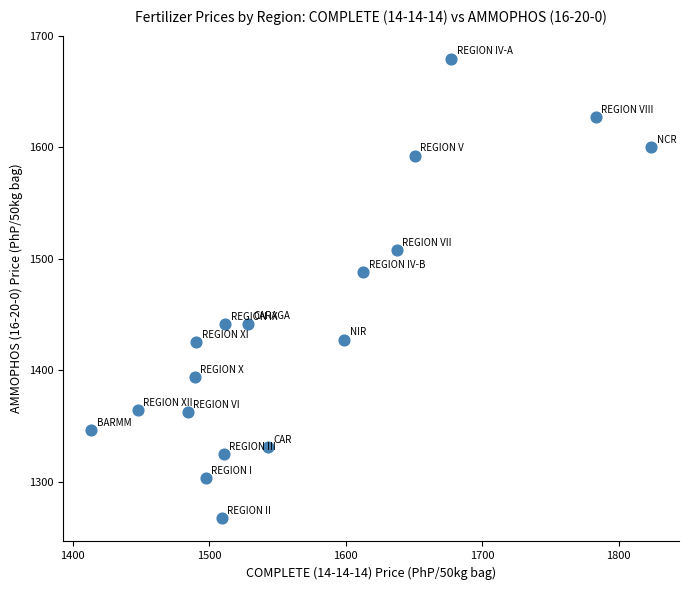

What is the range of X values (max minus min)?

410.4